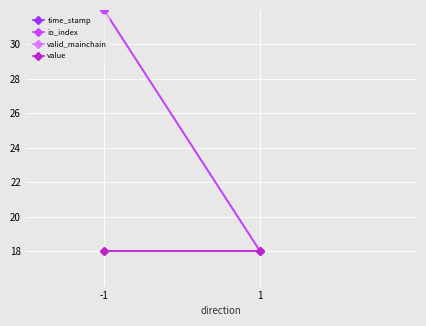

What is the minimum value for io_index?

18